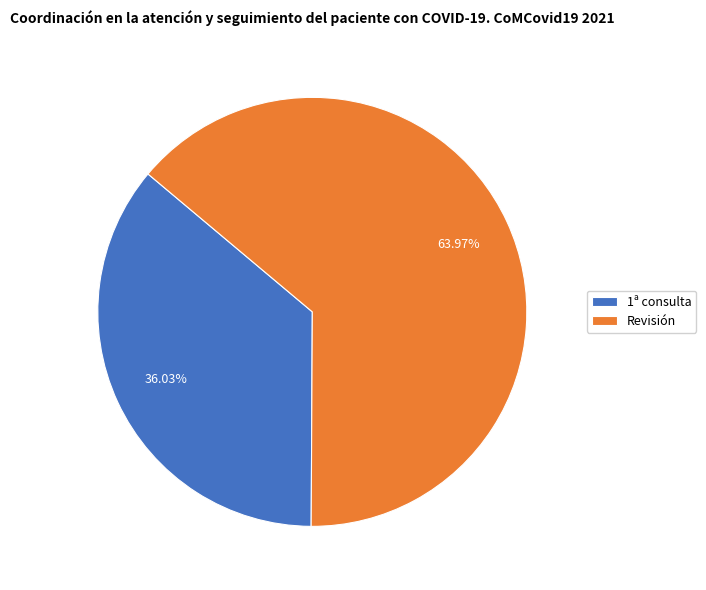

Approximately how many times larger is the value at Revisión compared to 1ª consulta?

1.8